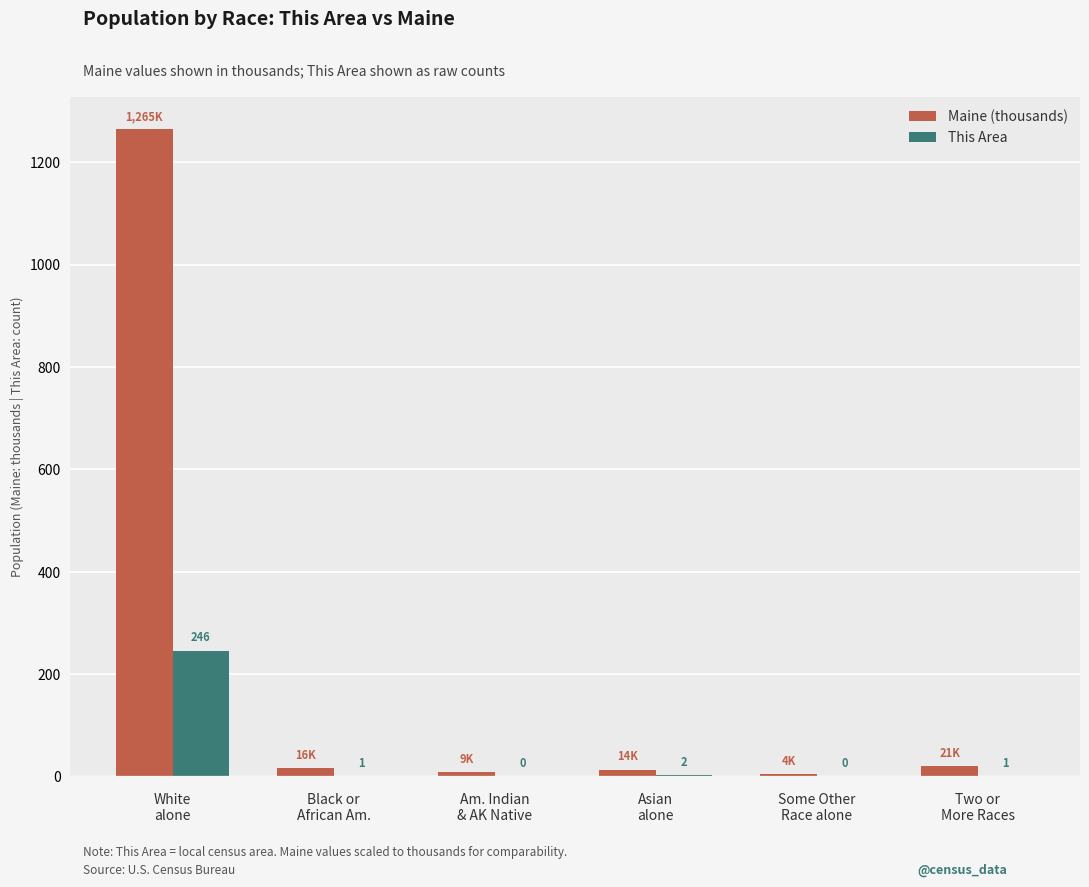

Is it true that Maine (thousands) equals 20.9 at Two or
More Races?

True